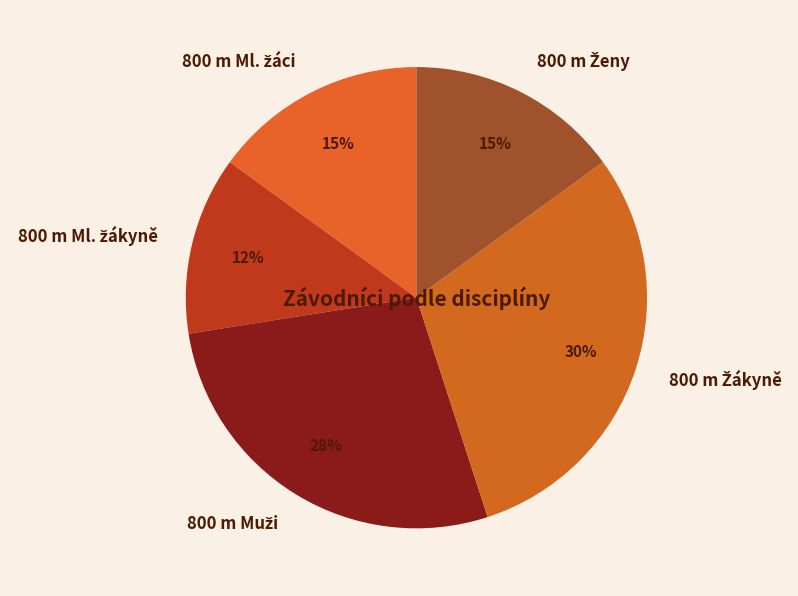

Does any single category account for the majority?

No